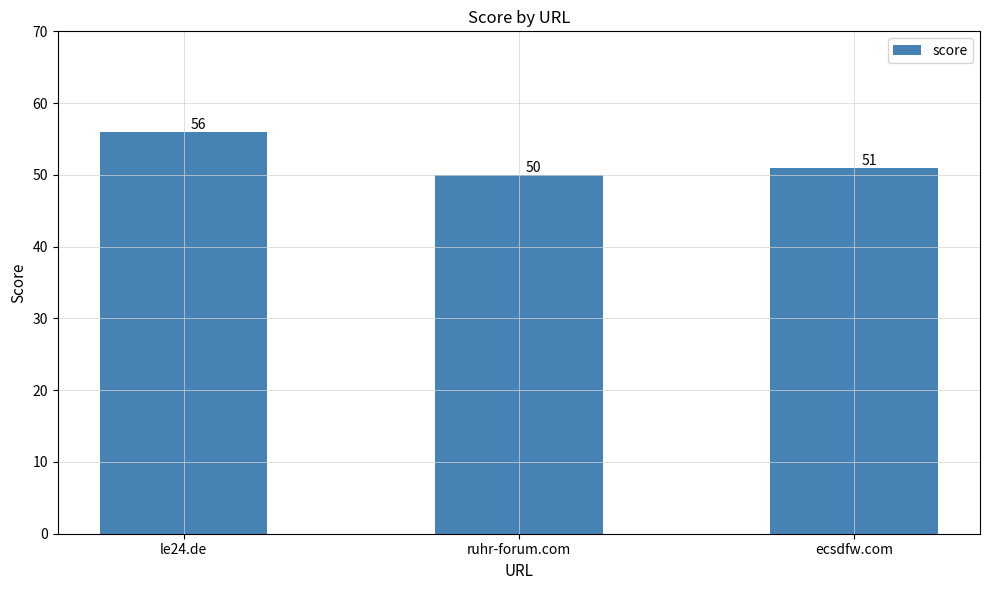

What is the change in value from le24.de to ruhr-forum.com?

-6